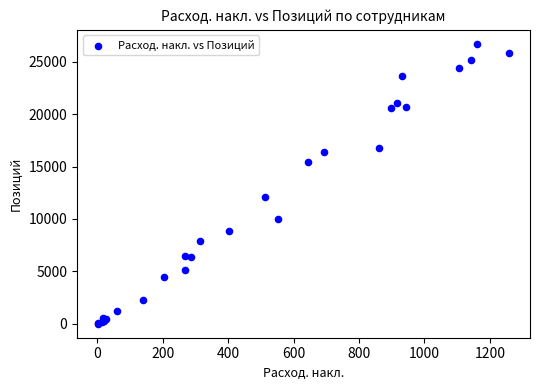

What Y value in the scatter plot is closest to 13361?

12080